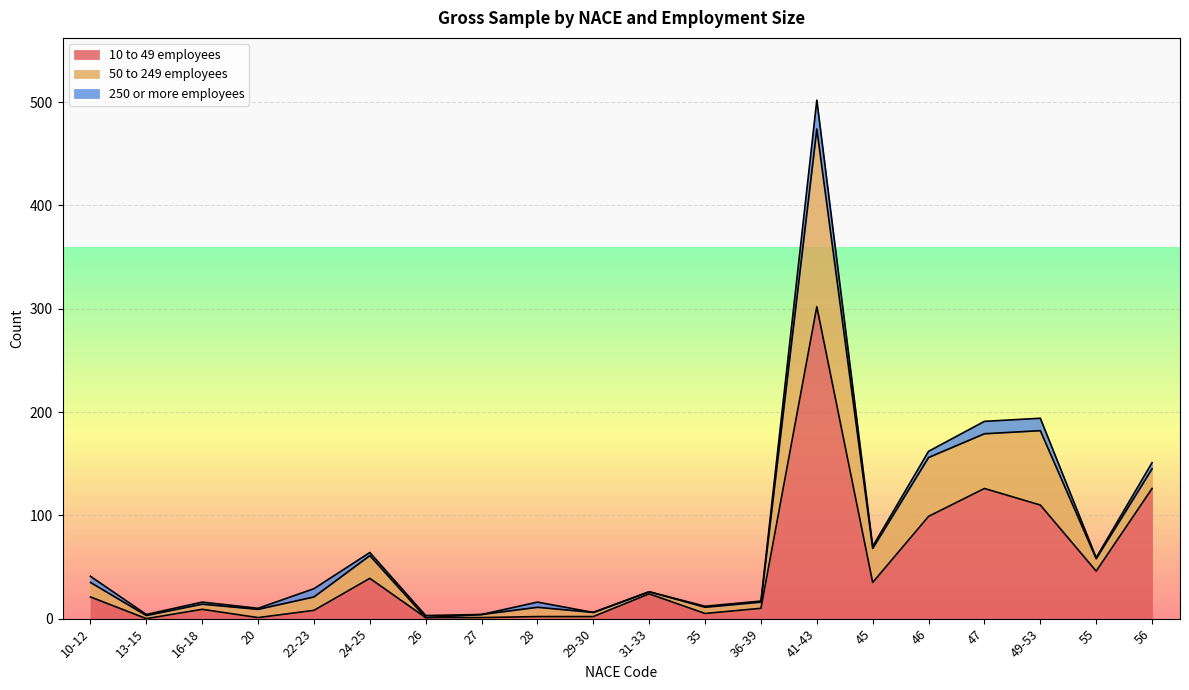

At which category does 10 to 49 employees reach its first local valley?

13-15